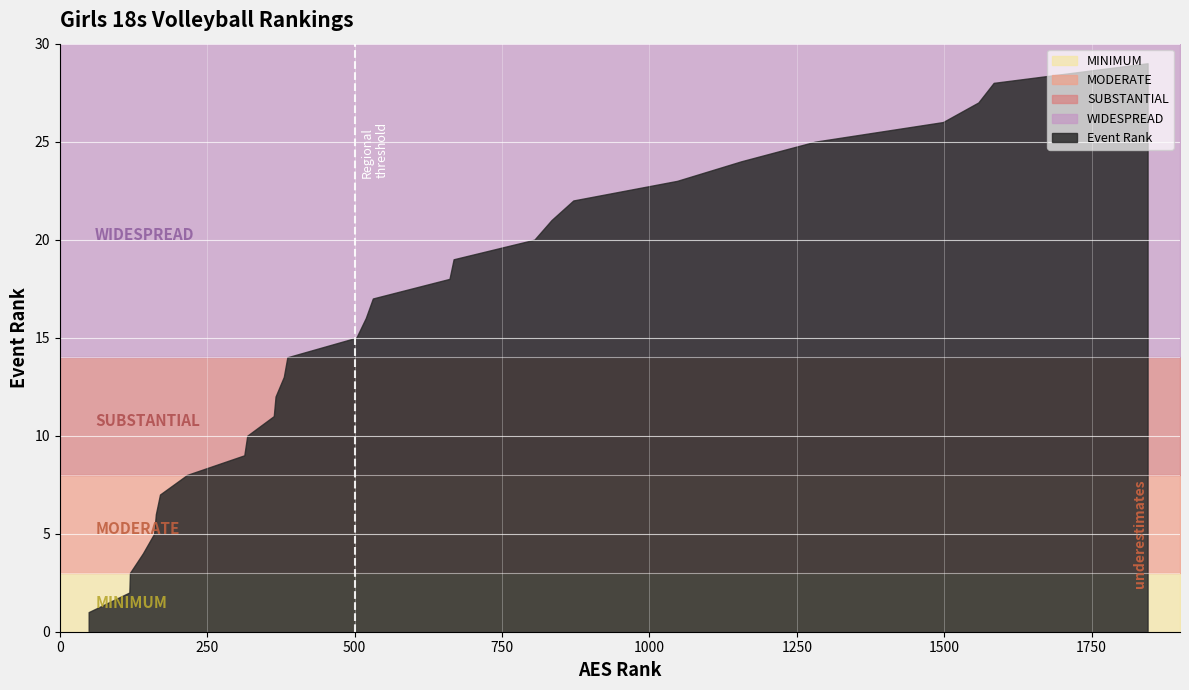

What is the change in value from 8 to 17?

+9